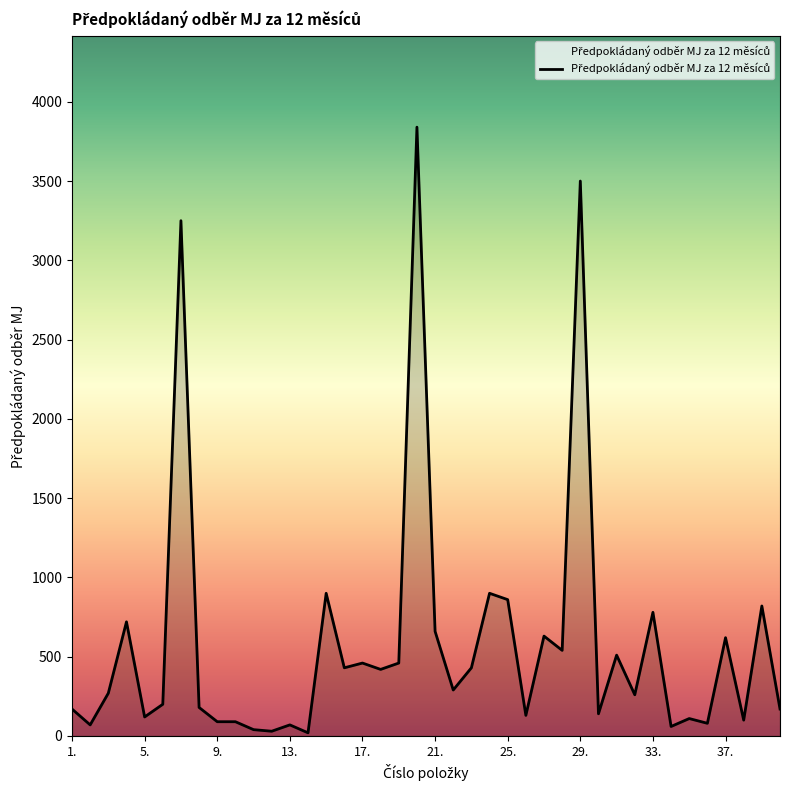

What is the greatest value displayed?

3840